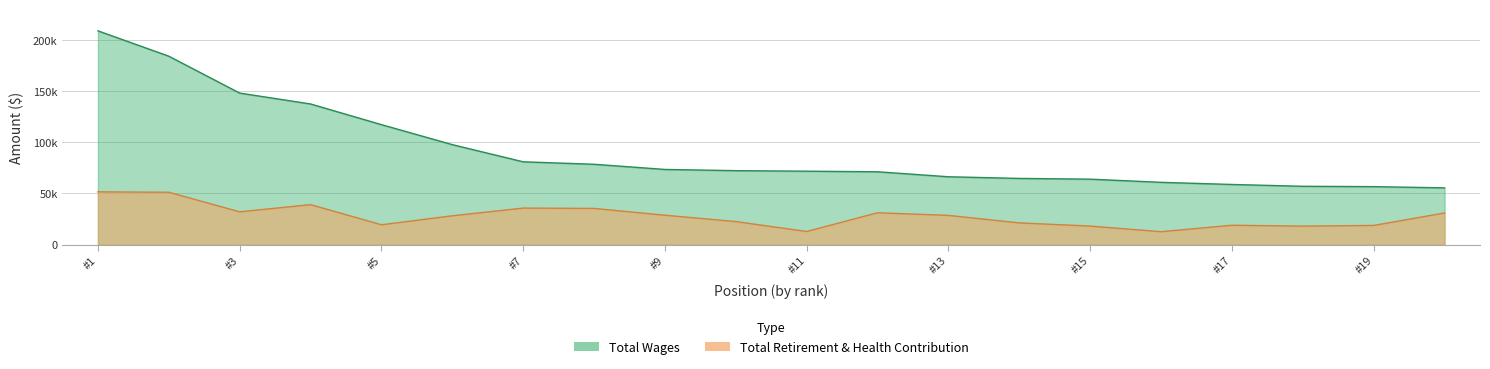

The value of Total Wages at Sr Accounting Tech is 50.5. True or false?

False